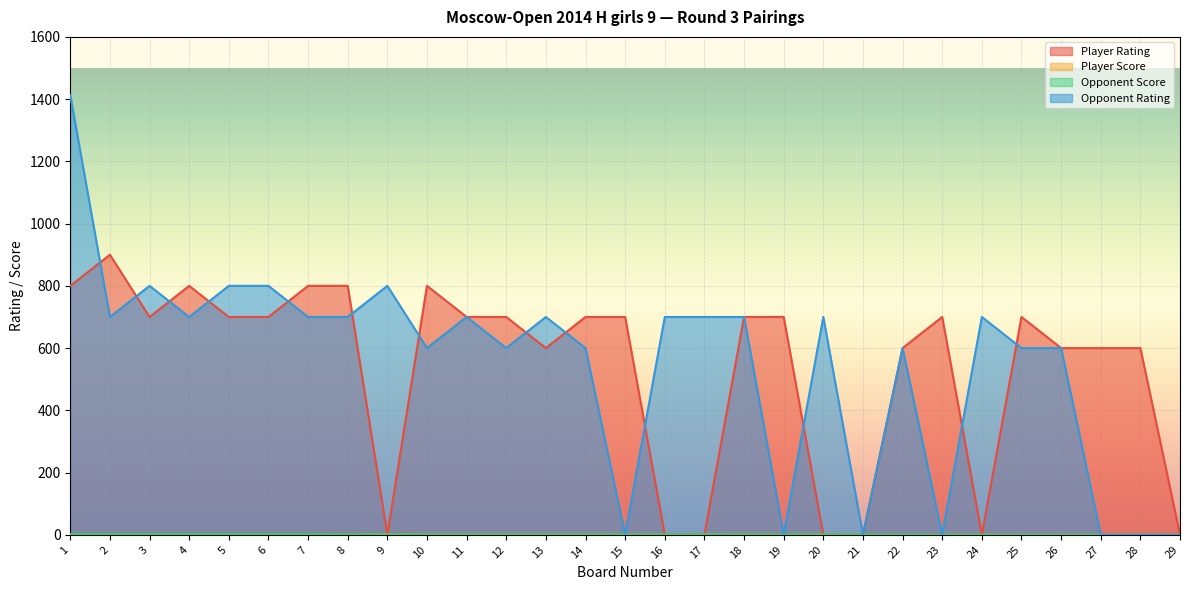

Reading left to right, extract all data points from this chart.

Player Rating: 1=800.0	2=900.0	3=700.0	4=800.0	5=700.0	6=700.0	7=800.0	8=800.0	9=0.0	10=800.0	11=700.0	12=700.0	13=600.0	14=700.0	15=700.0	16=0.0	17=0.0	18=700.0	19=700.0	20=0.0	21=0.0	22=600.0	23=700.0	24=0.0	25=700.0	26=600.0	27=600.0	28=600.0	29=0.0
Player Score: 1=2.0	2=2.0	3=2.0	4=2.0	5=2.0	6=2.0	7=2.0	8=1.0	9=1.5	10=1.0	11=1.0	12=1.0	13=1.0	14=1.0	15=1.0	16=1.0	17=1.0	18=1.0	19=1.0	20=1.0	21=0.5	22=0.0	23=0.0	24=0.0	25=0.0	26=0.0	27=0.0	28=0.0	29=0.0
Opponent Score: 1=2.0	2=2.0	3=2.0	4=2.0	5=2.0	6=2.0	7=2.0	8=1.5	9=1.0	10=1.0	11=1.0	12=1.0	13=1.0	14=1.0	15=1.0	16=1.0	17=1.0	18=1.0	19=1.0	20=1.0	21=1.0	22=0.5	23=0.0	24=0.0	25=0.0	26=0.0	27=0.0	28=0.0	29=0.0
Opponent Rating: 1=1412.0	2=700.0	3=800.0	4=700.0	5=800.0	6=800.0	7=700.0	8=700.0	9=800.0	10=600.0	11=700.0	12=600.0	13=700.0	14=600.0	15=0.0	16=700.0	17=700.0	18=700.0	19=0.0	20=700.0	21=0.0	22=600.0	23=0.0	24=700.0	25=600.0	26=600.0	27=0.0	28=0.0	29=0.0